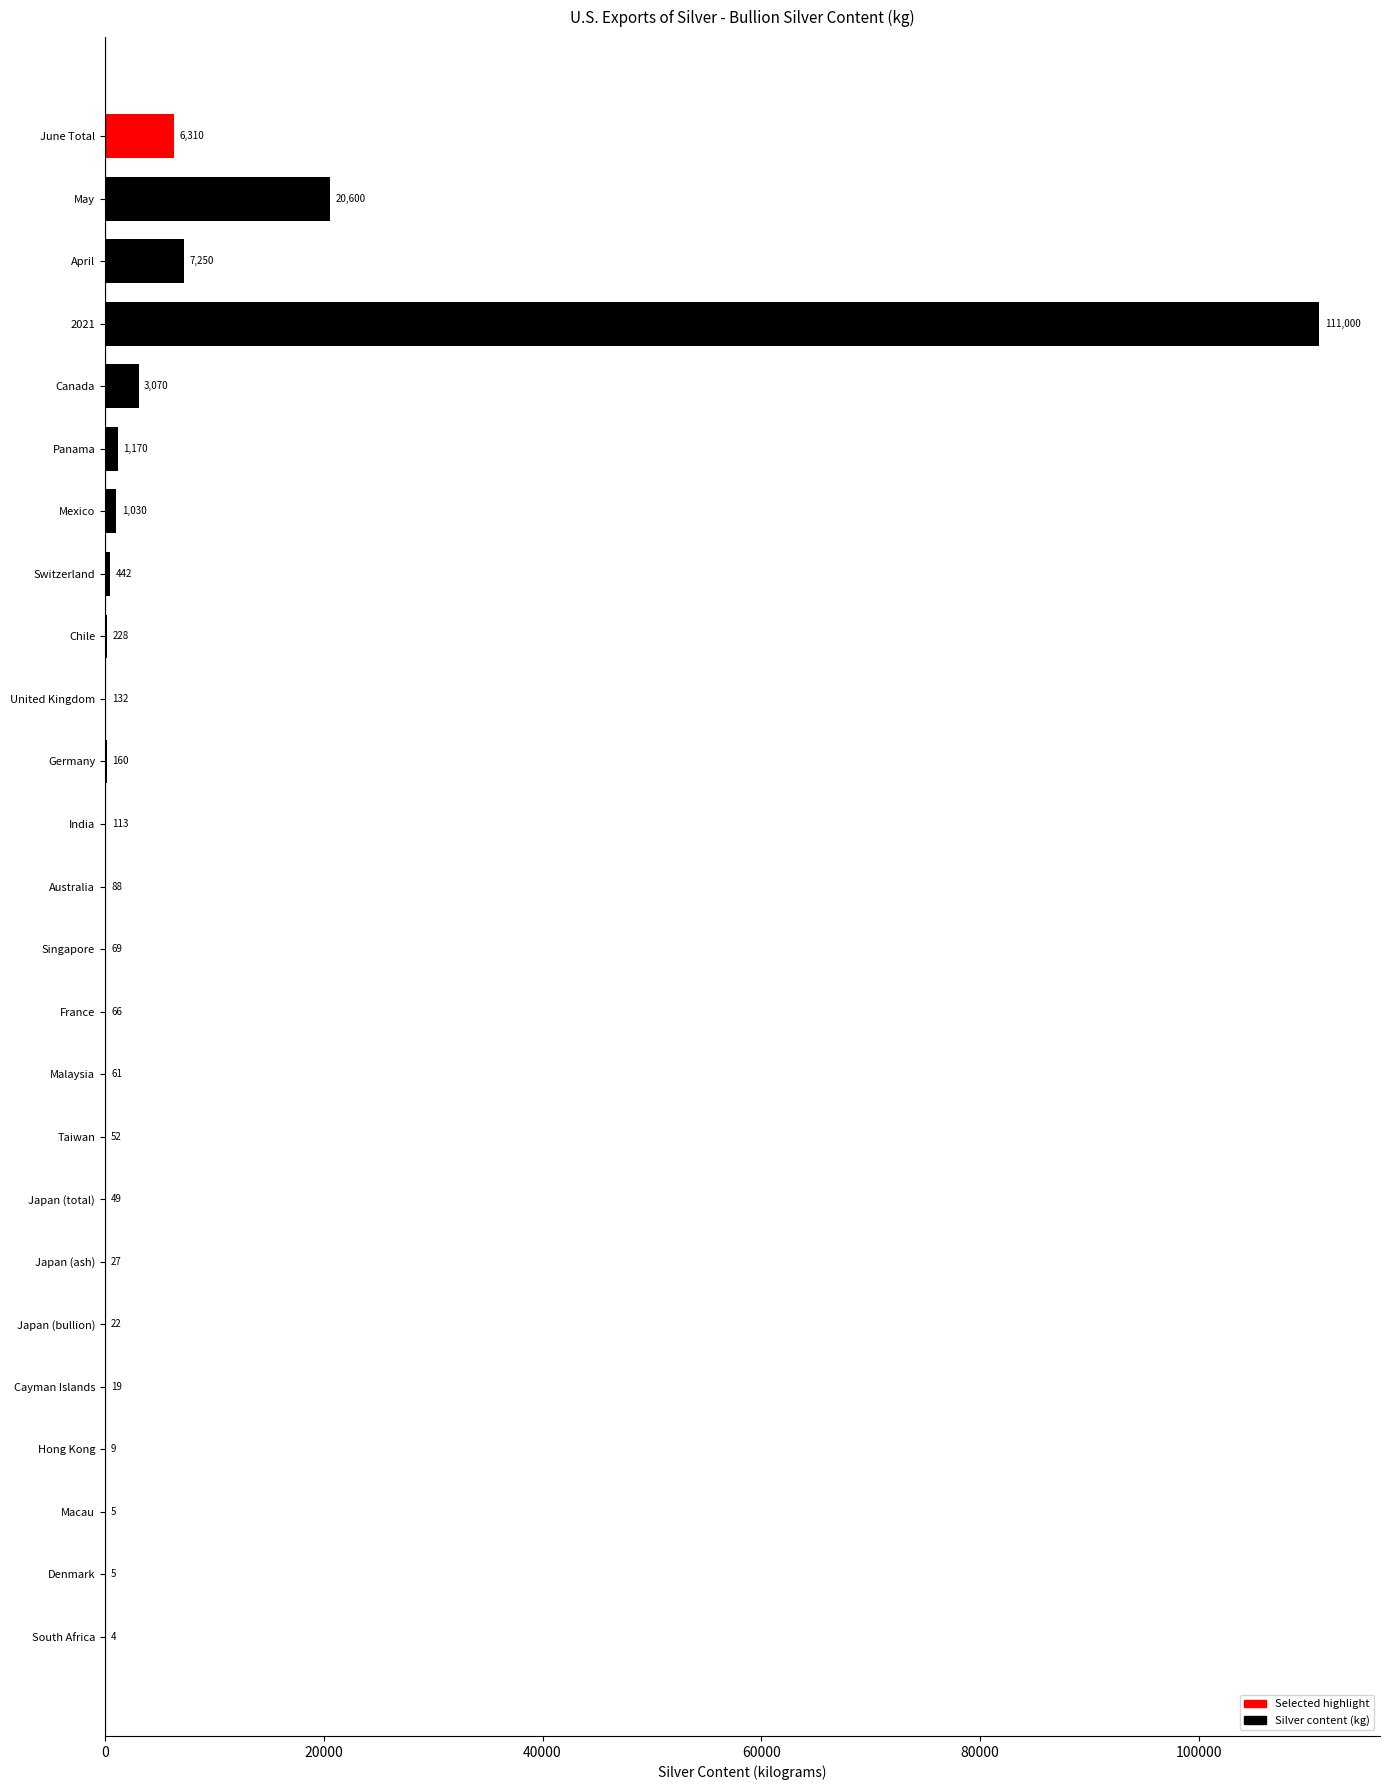

What is the maximum value shown in the chart?

111000